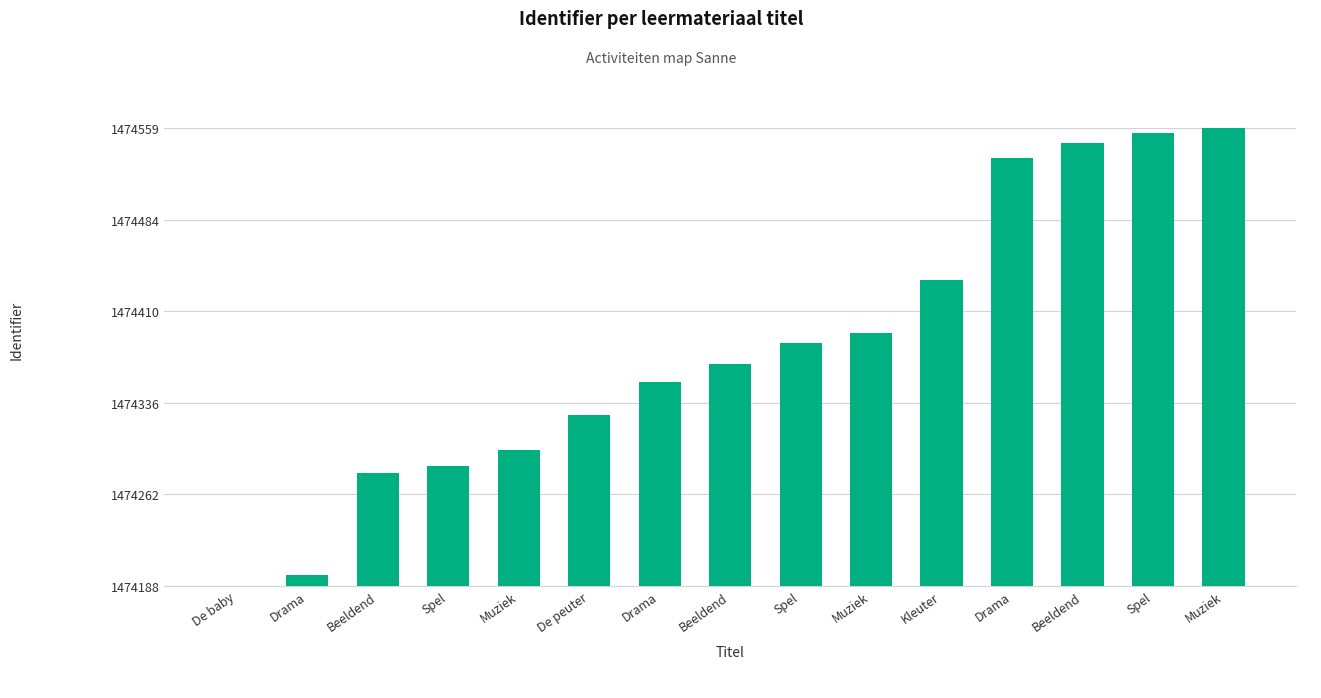

What is the change in value from Drama to Muziek?

+206